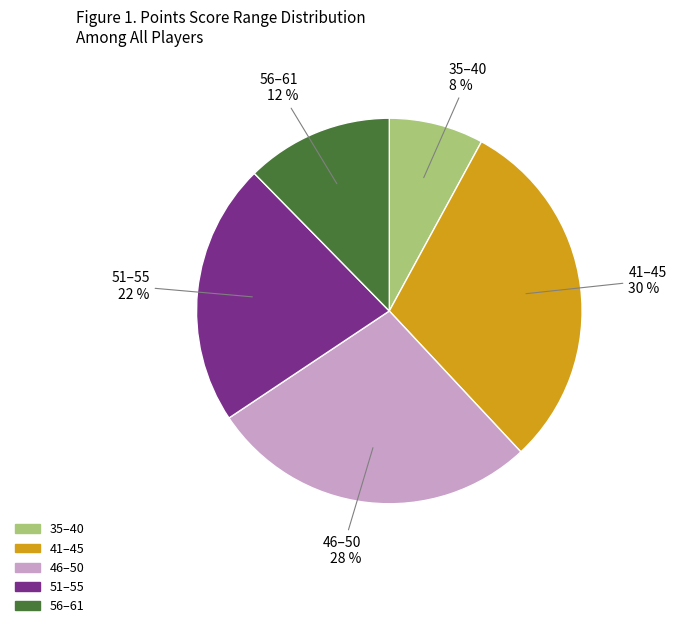

Is there a majority slice in this chart?

No